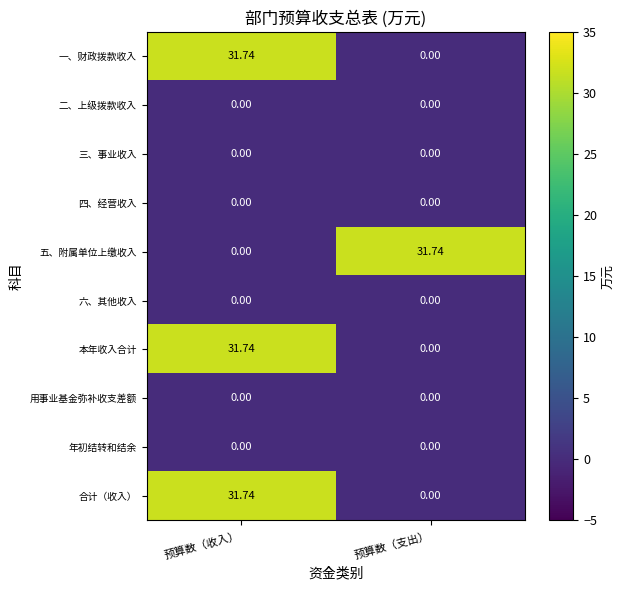

At which label does 合计（收入） reach its peak?

预算数（收入）